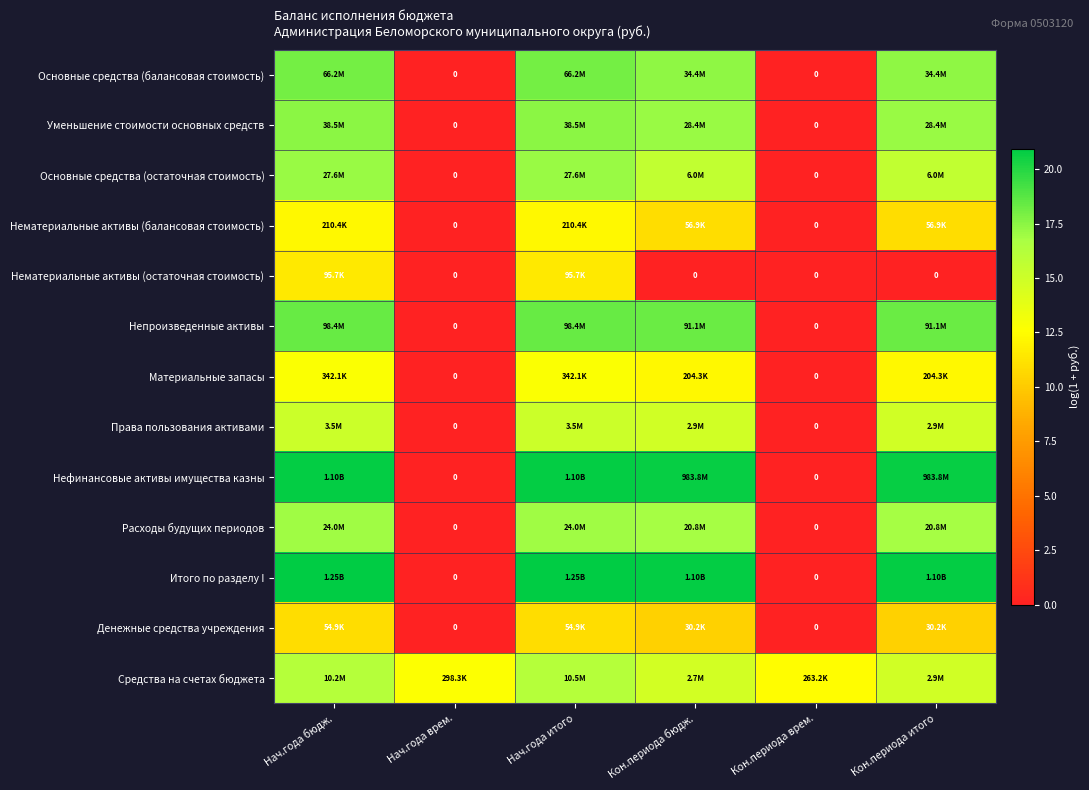

Between Нач.года бюдж. and Кон.периода врем., which series saw the biggest shift?

Итого по разделу I